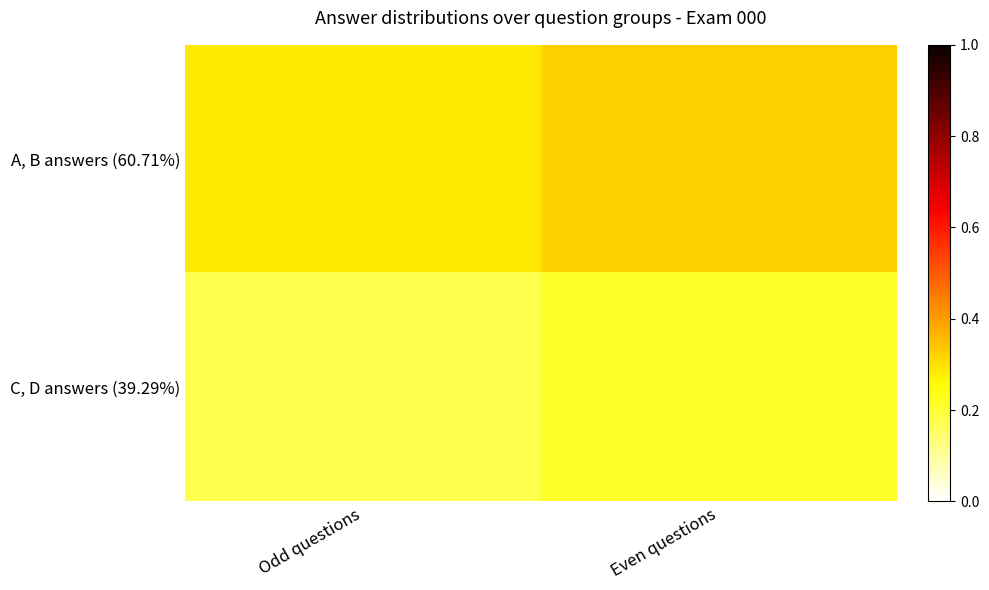

At Odd questions, list the series in order from largest to smallest.

A, B answers (60.71%), C, D answers (39.29%)